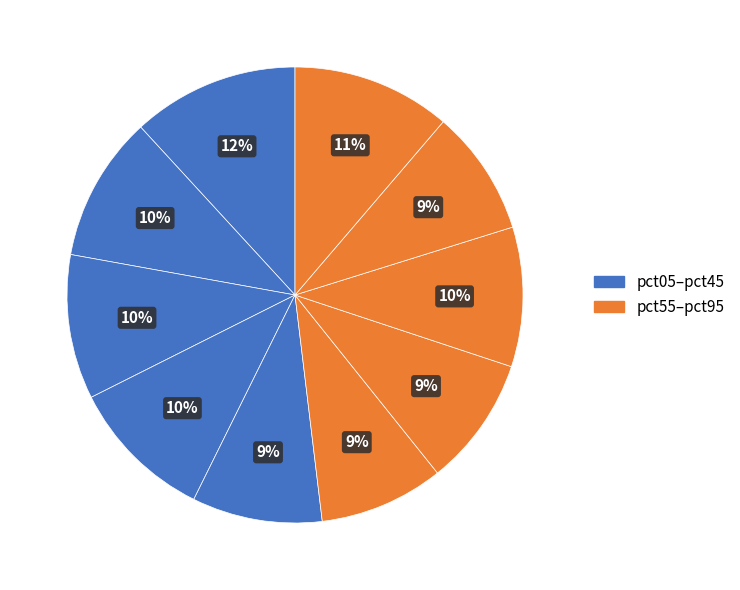

How many slices are in this pie chart?

10